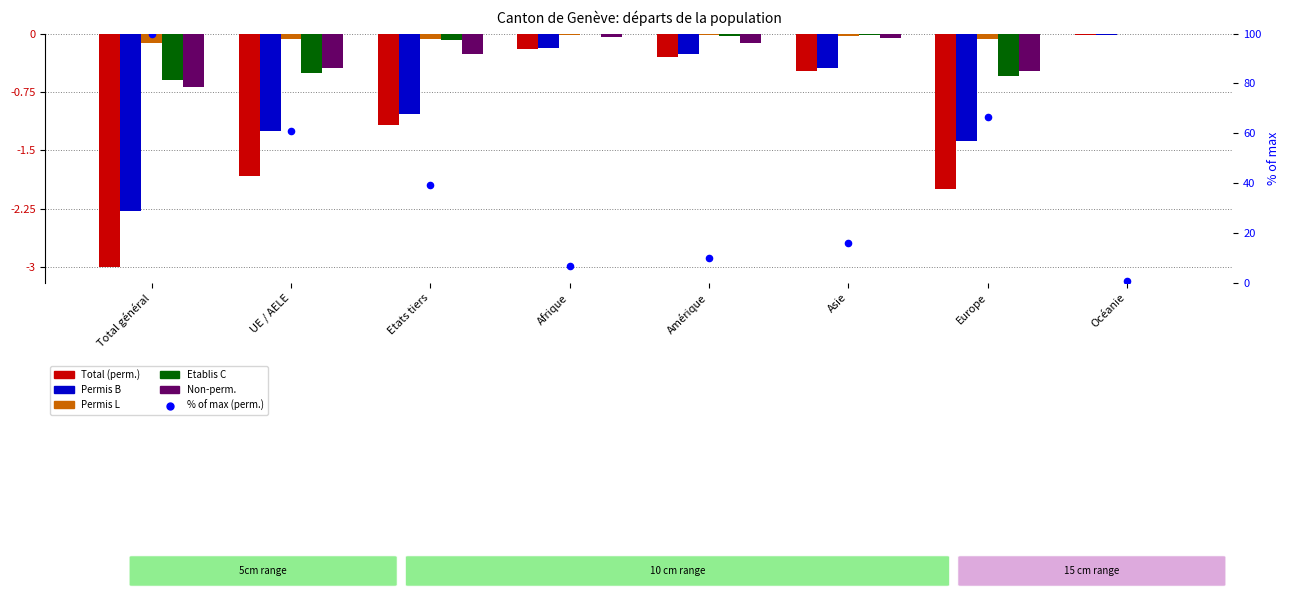

Which series contains the lowest Y value?

Total (perm.)